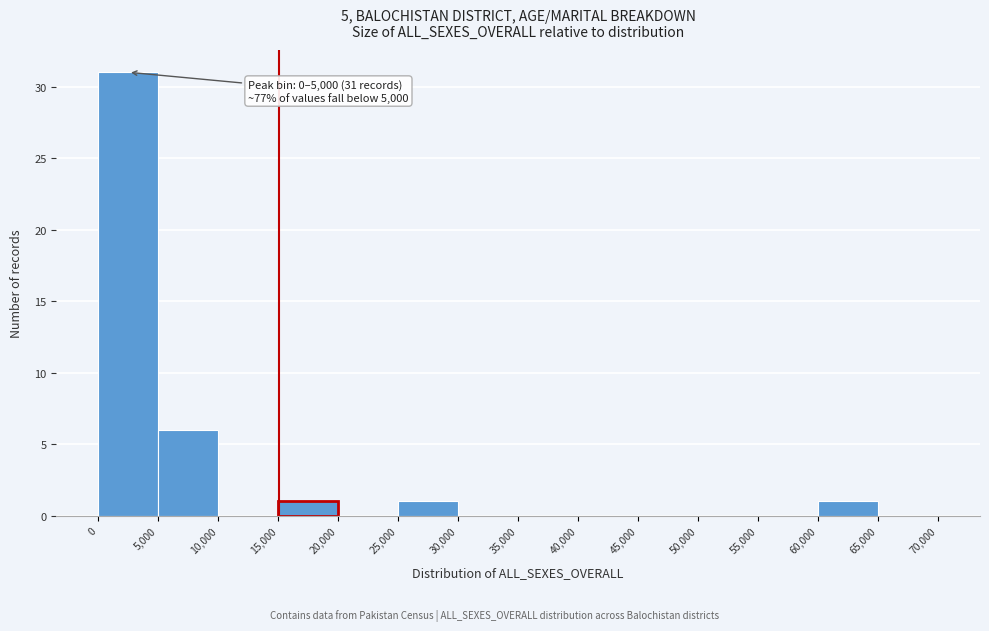

Which range on the x-axis has the tallest bar?

0 to 5,000